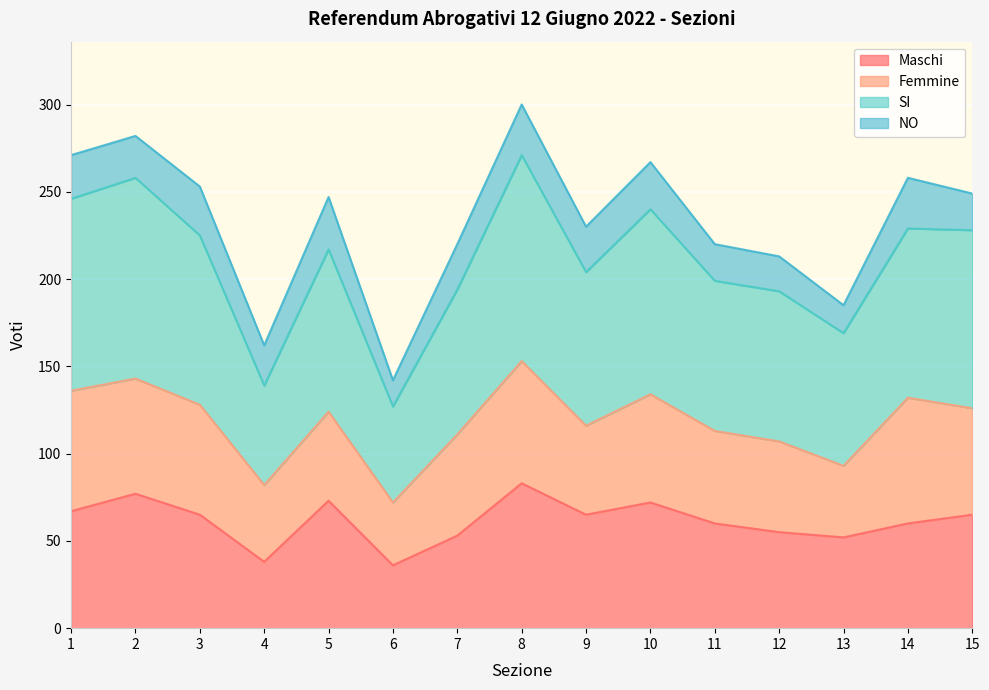

How many lines are shown in the chart?

4